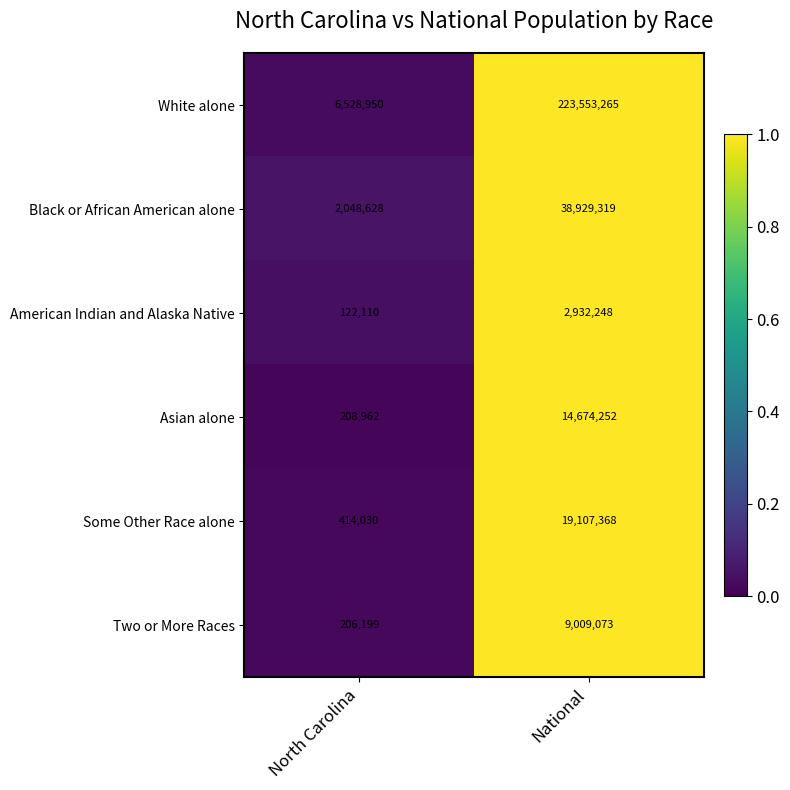

The Two or More Races series shows 11924625 at National. True or false?

False